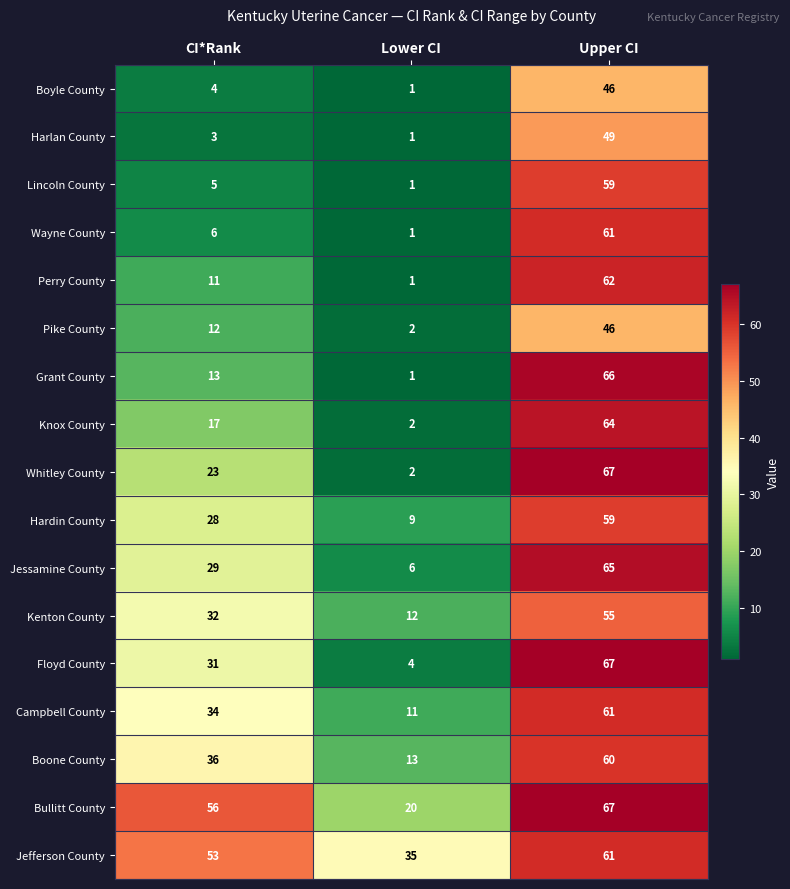

What is the difference between the highest and lowest values at Lower CI?

34